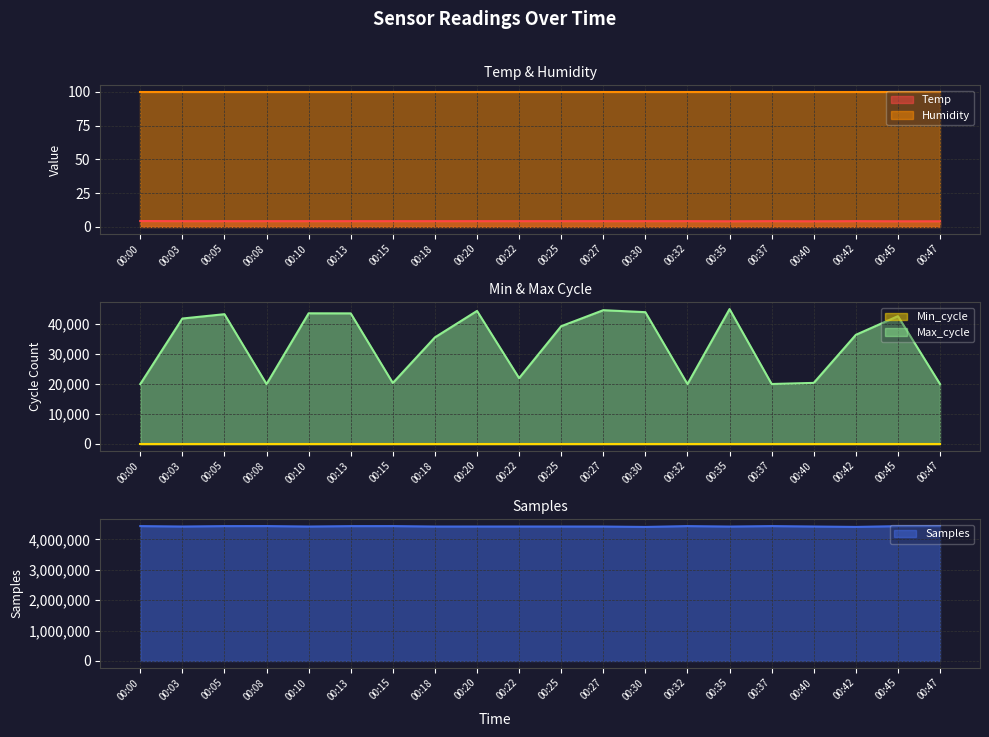

Between 00:27 and 00:40, which series saw the biggest shift?

Max_cycle